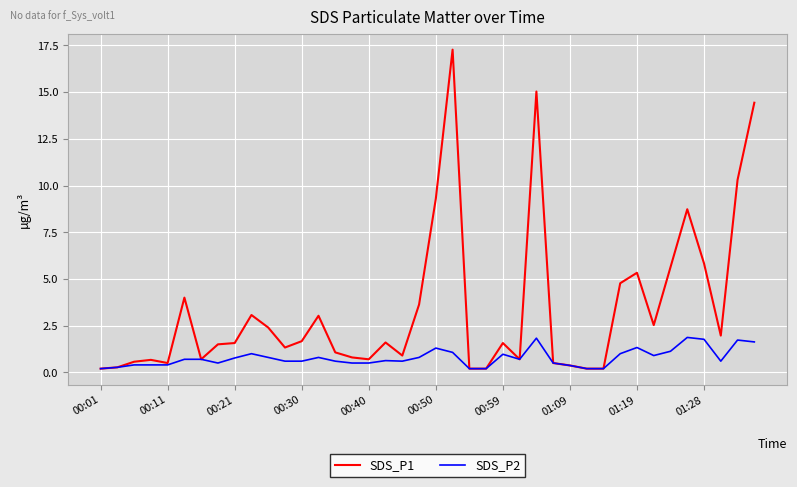

Which series has the largest range (max minus min)?

SDS_P1